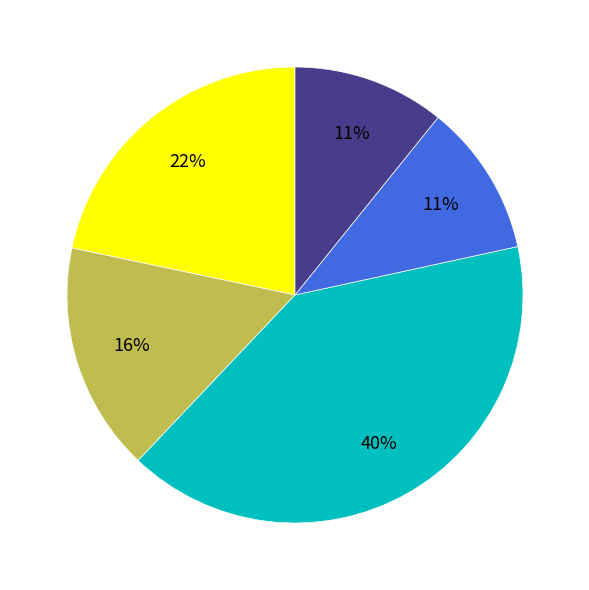

Does any single category account for the majority?

No